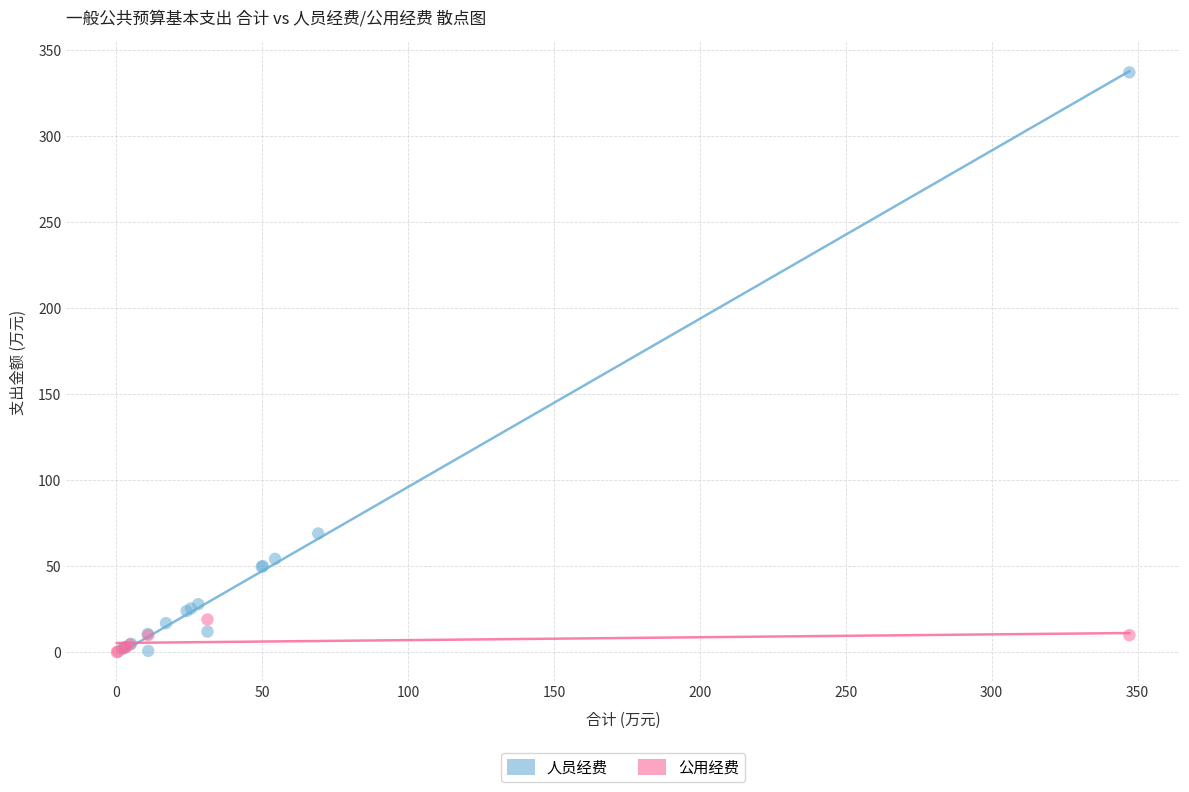

Which series has the largest Y range (max minus min)?

人员经费